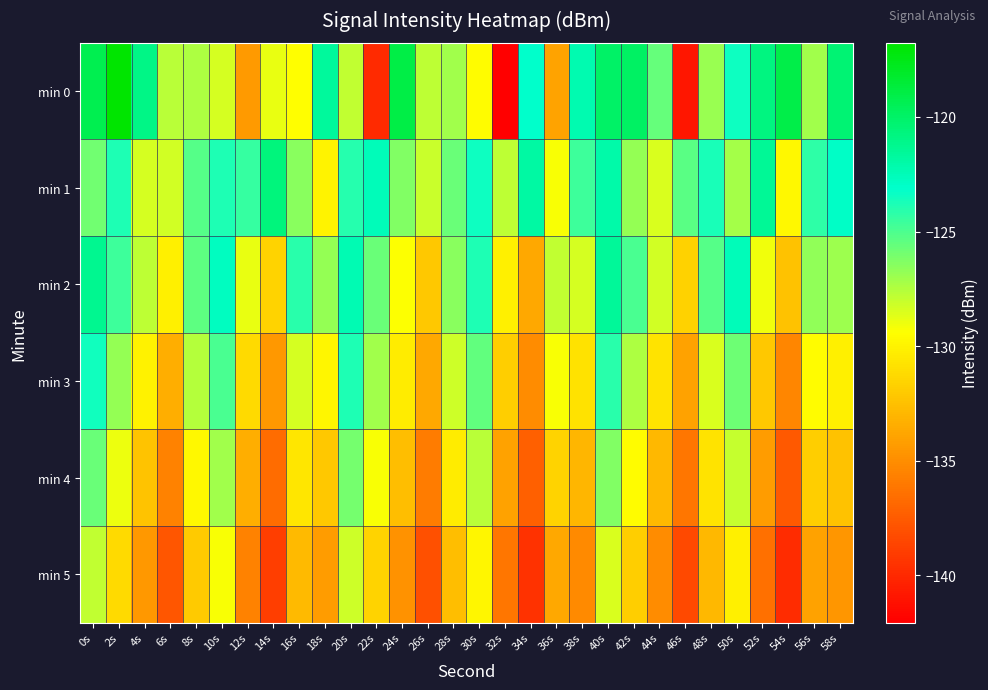

At 18s, list the series in order from largest to smallest.

min 0, min 2, min 3, min 1, min 4, min 5